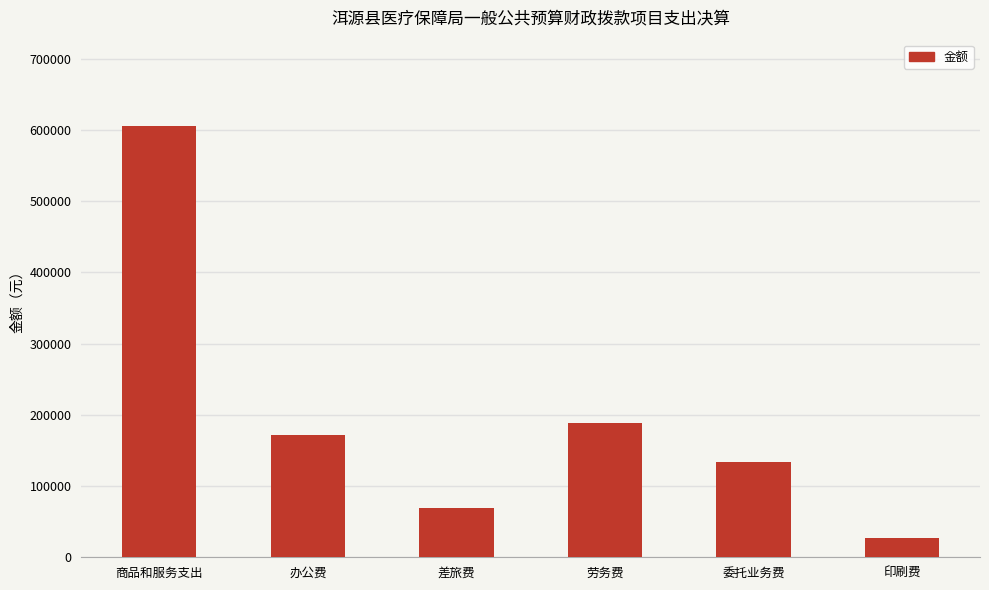

What is the maximum value shown in the chart?

605769.4